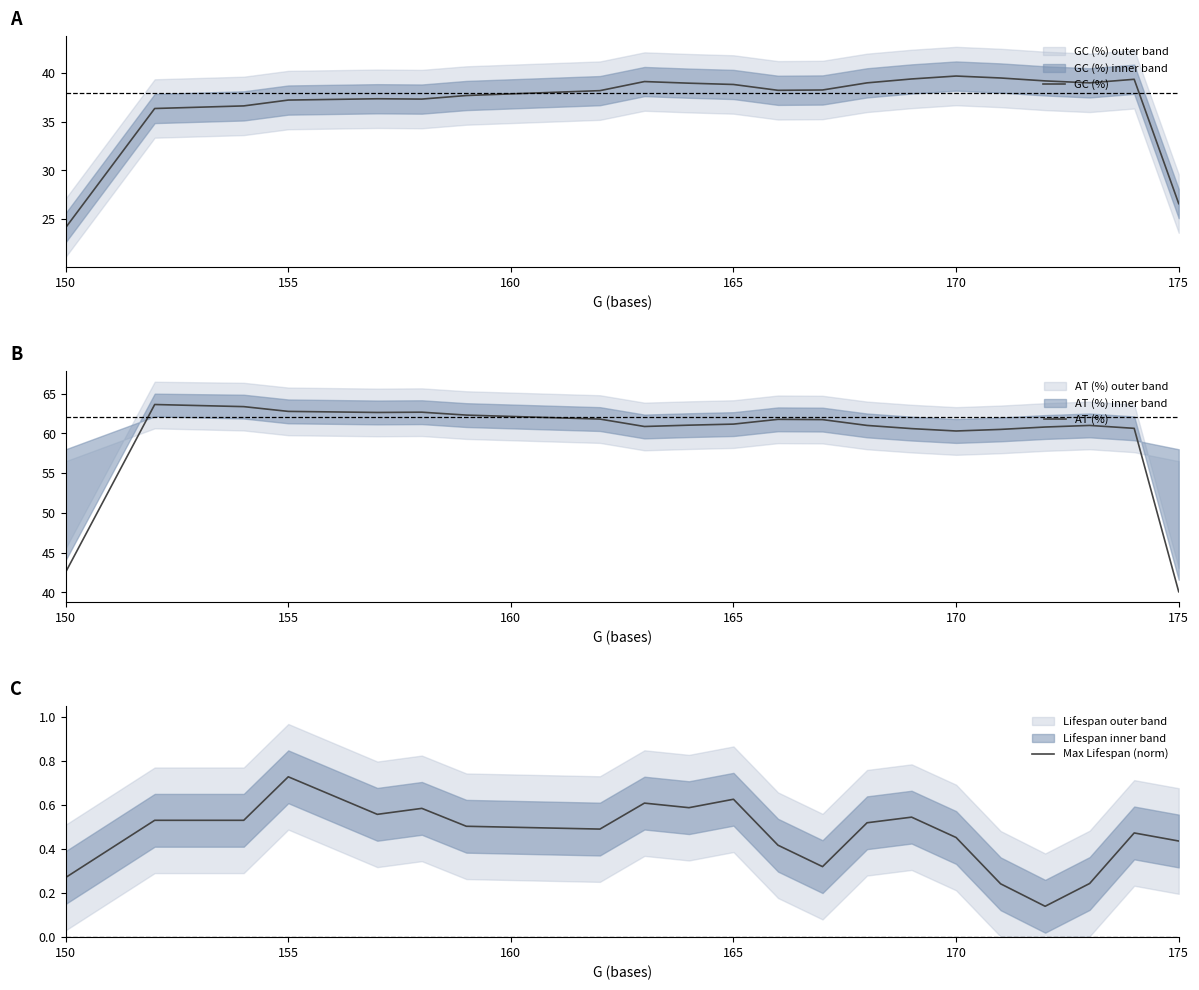

The GC (%) series shows 11.8 at 155. True or false?

False